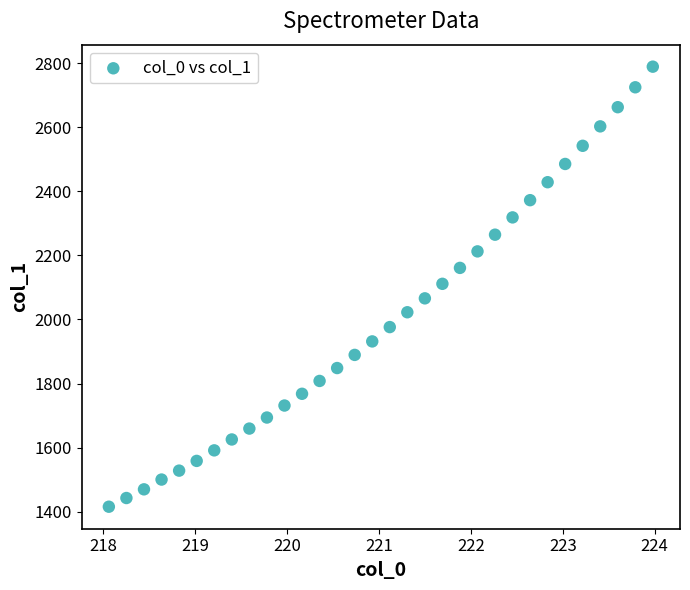

What is the range of X values (max minus min)?

5.9